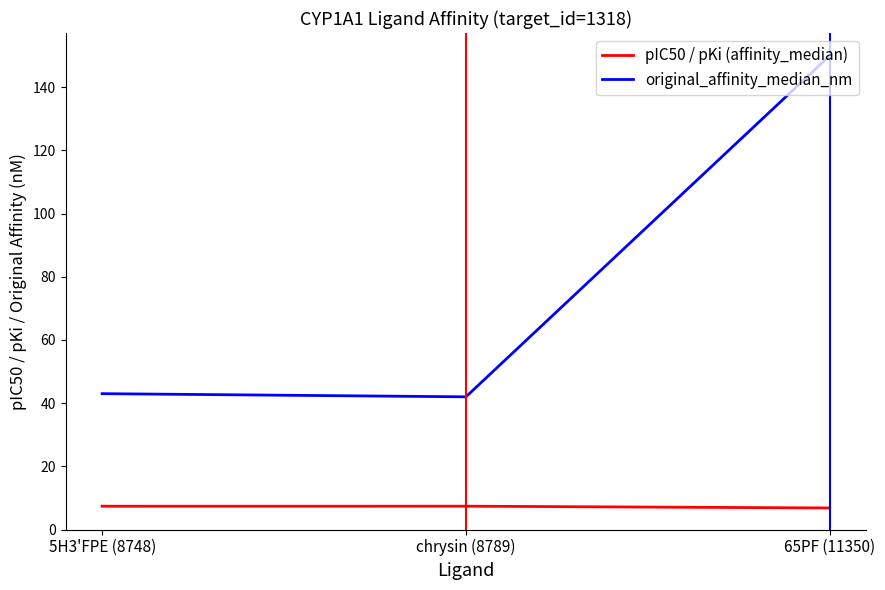

At how many categories does at least one series exceed 101?

1